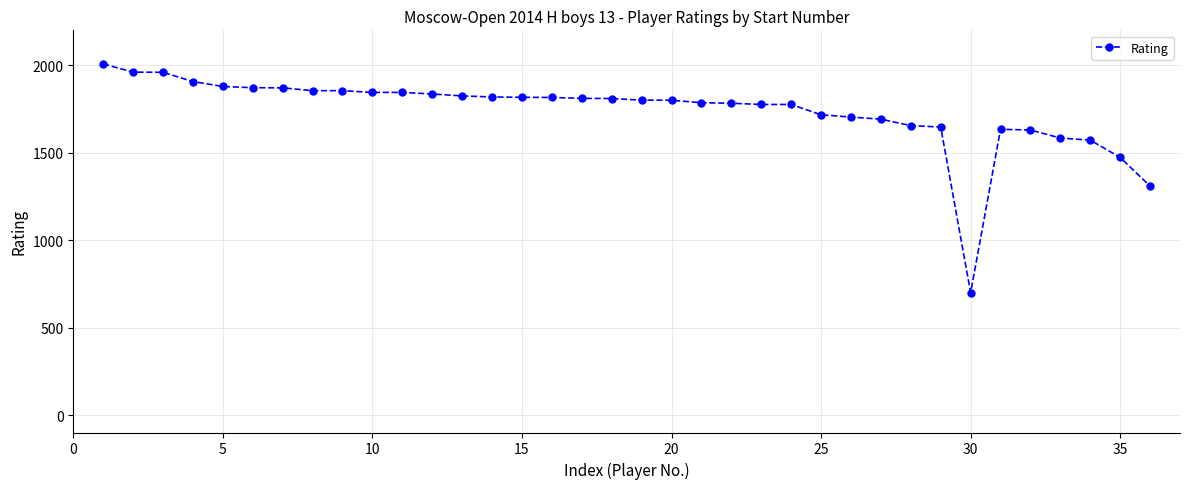

What is the minimum value shown in the chart?

700